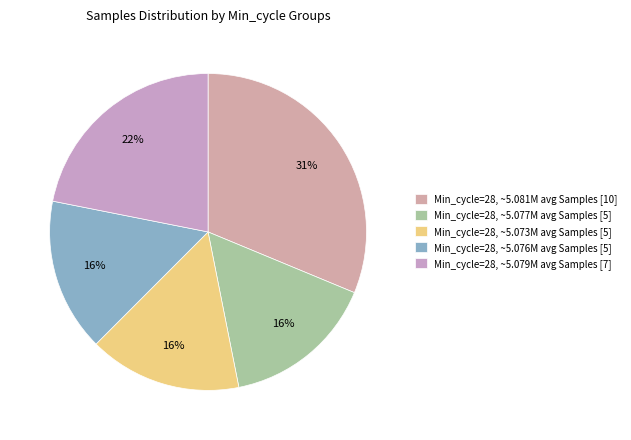

How many segments does this pie chart have?

5